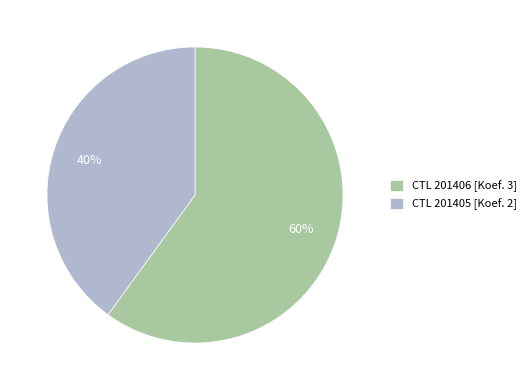

Is it true that CTL 201406 [Koef. 3] is 60% of the pie?

True